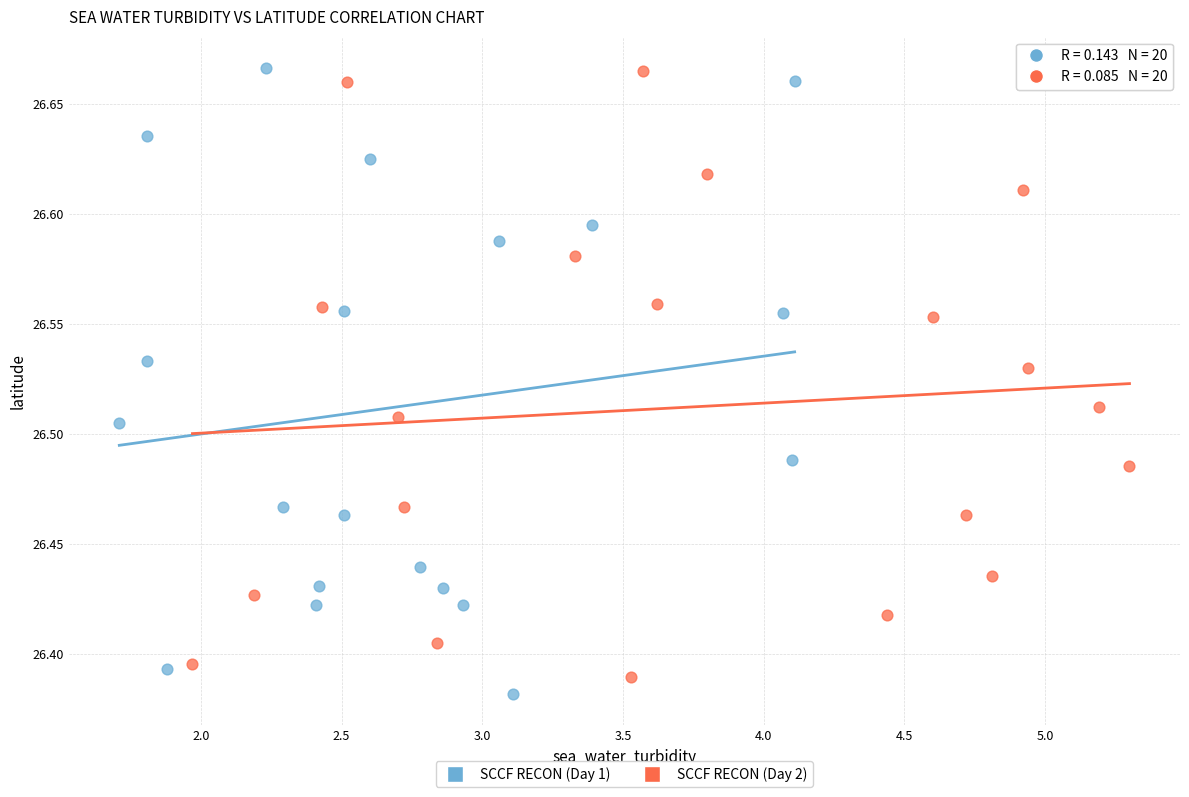

Which series contains the lowest Y value?

SCCF RECON (Day 1)